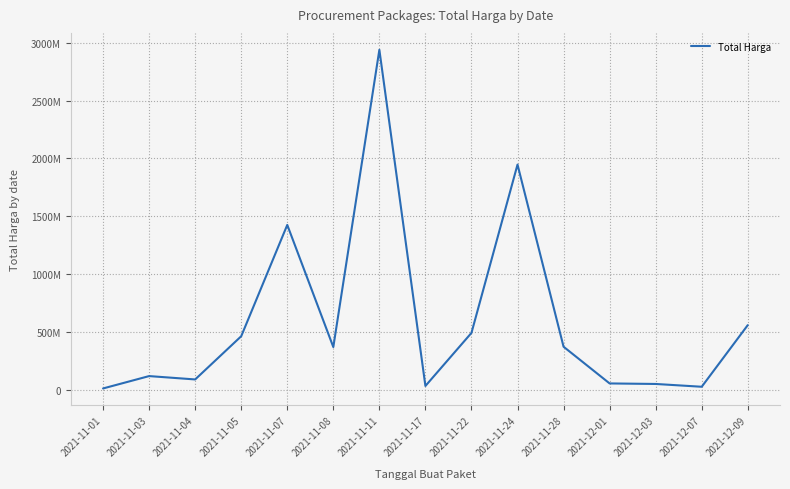

Between 2021-12-03 and 2021-11-24, which is larger?

2021-11-24